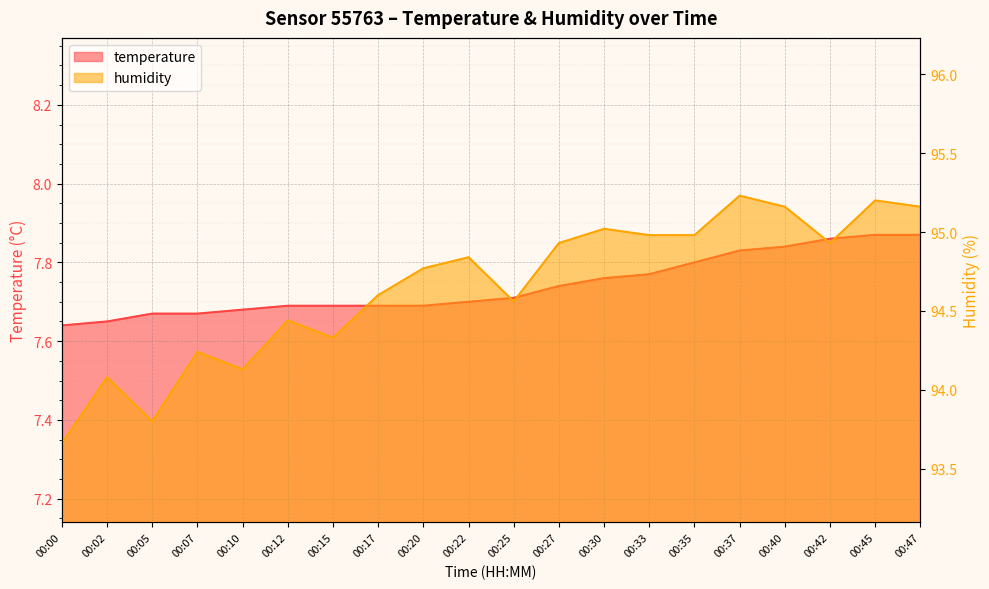

Reading left to right, extract all data points from this chart.

temperature: 00:00=7.6	00:02=7.7	00:05=7.7	00:07=7.7	00:10=7.7	00:12=7.7	00:15=7.7	00:17=7.7	00:20=7.7	00:22=7.7	00:25=7.7	00:27=7.7	00:30=7.8	00:33=7.8	00:35=7.8	00:37=7.8	00:40=7.8	00:42=7.9	00:45=7.9	00:47=7.9
humidity: 00:00=93.7	00:02=94.1	00:05=93.8	00:07=94.2	00:10=94.1	00:12=94.4	00:15=94.3	00:17=94.6	00:20=94.8	00:22=94.8	00:25=94.6	00:27=94.9	00:30=95.0	00:33=95.0	00:35=95.0	00:37=95.2	00:40=95.2	00:42=94.9	00:45=95.2	00:47=95.2